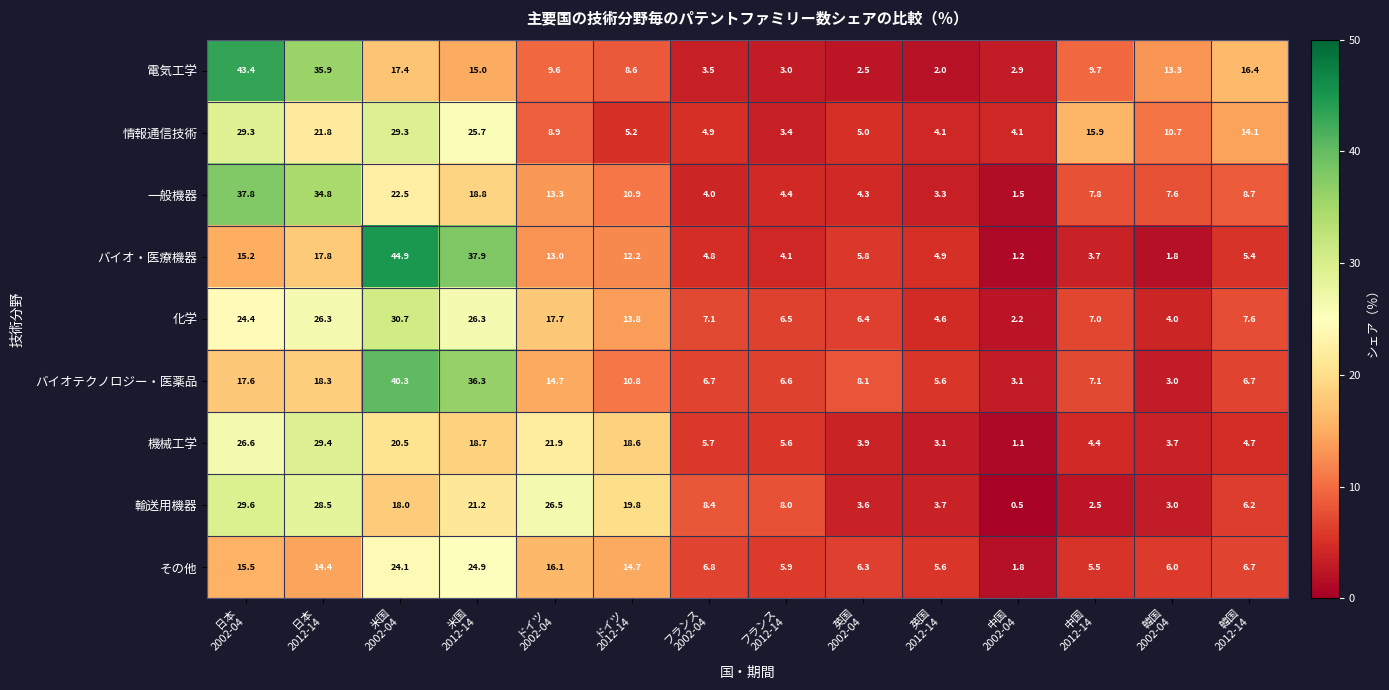

Which series has the widest spread of values?

バイオ・医療機器